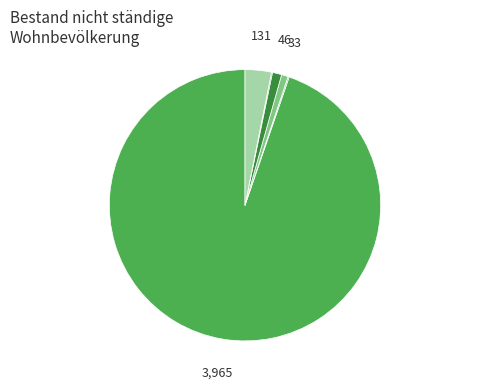

To the nearest percent, what is the difference between the largest and smallest slice percentages?

95%